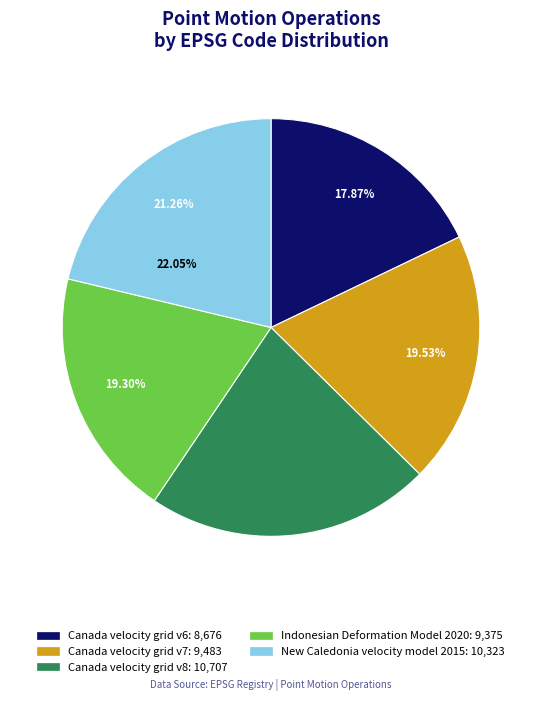

Rank the categories by value from highest to lowest.

Canada velocity grid v8, New Caledonia velocity model 2015, Canada velocity grid v7, Indonesian Deformation Model 2020, Canada velocity grid v6